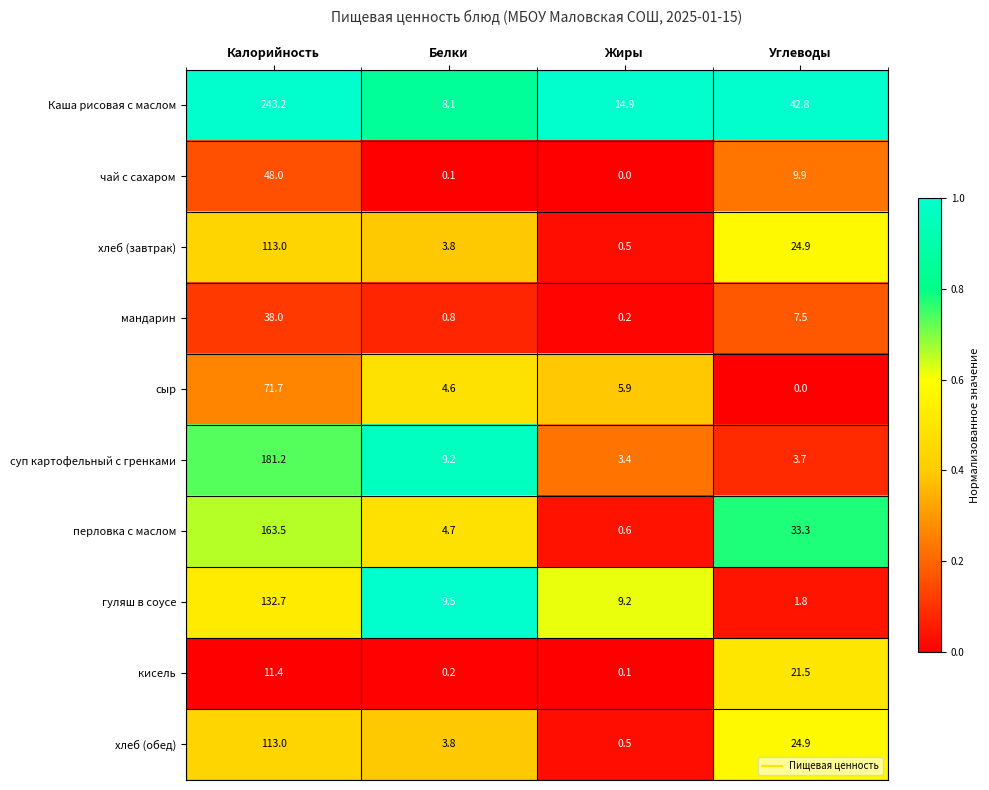

What is the difference between the maximum and minimum values in the суп картофельный с гренками series?

177.8